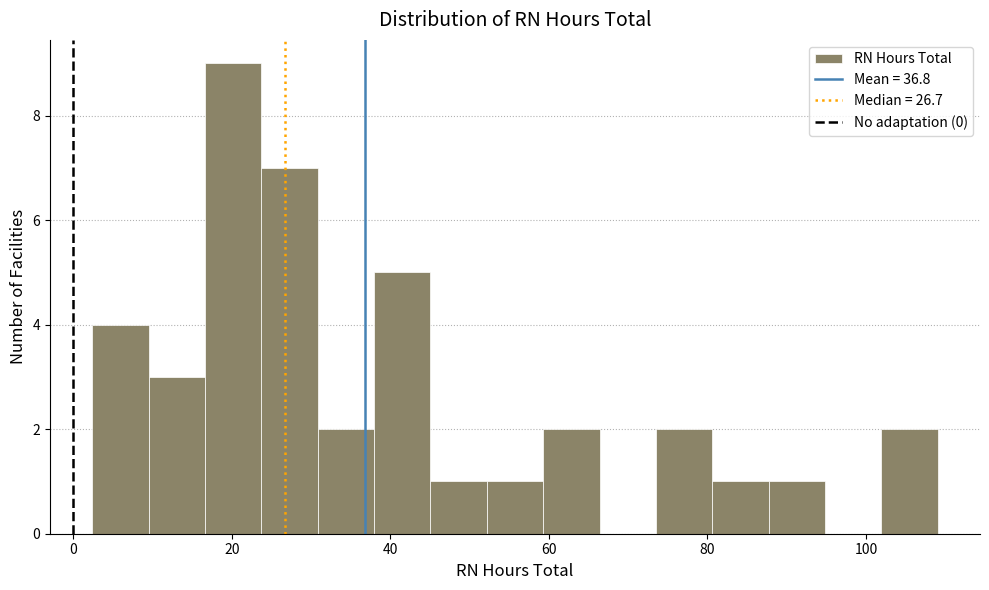

Read against the x-axis, roughly where is the centre of the tallest bar?

20